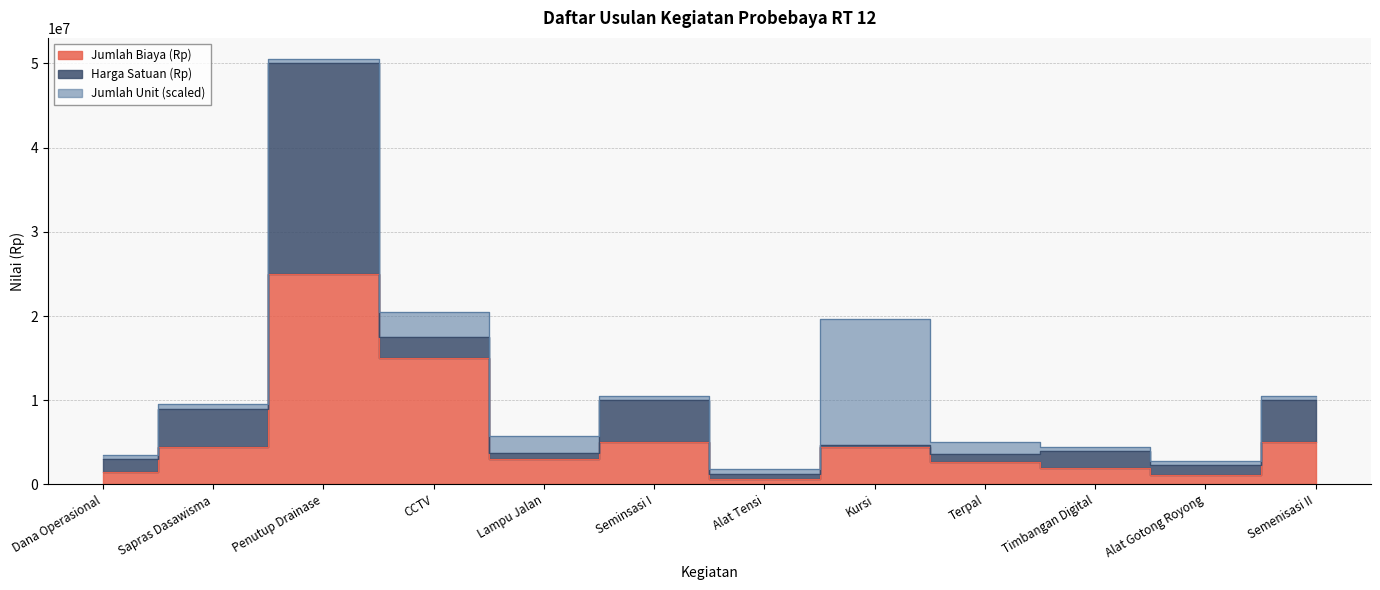

What is the highest value of the Jumlah Biaya (Rp) series?

25000000